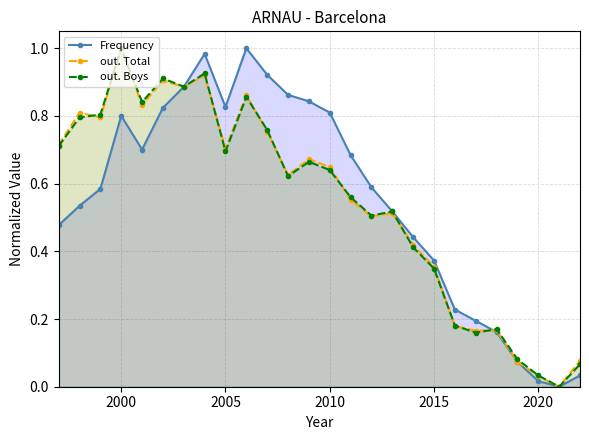

Is it true that out. Boys equals 0.2 at 2005?

False